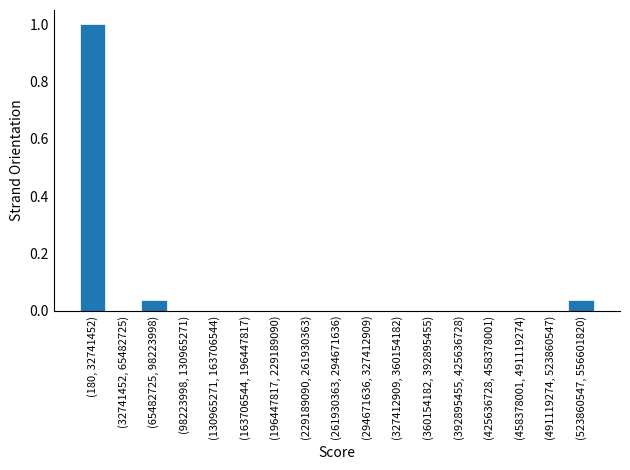

The value at (261930363, 294671636) is -0.3. True or false?

False